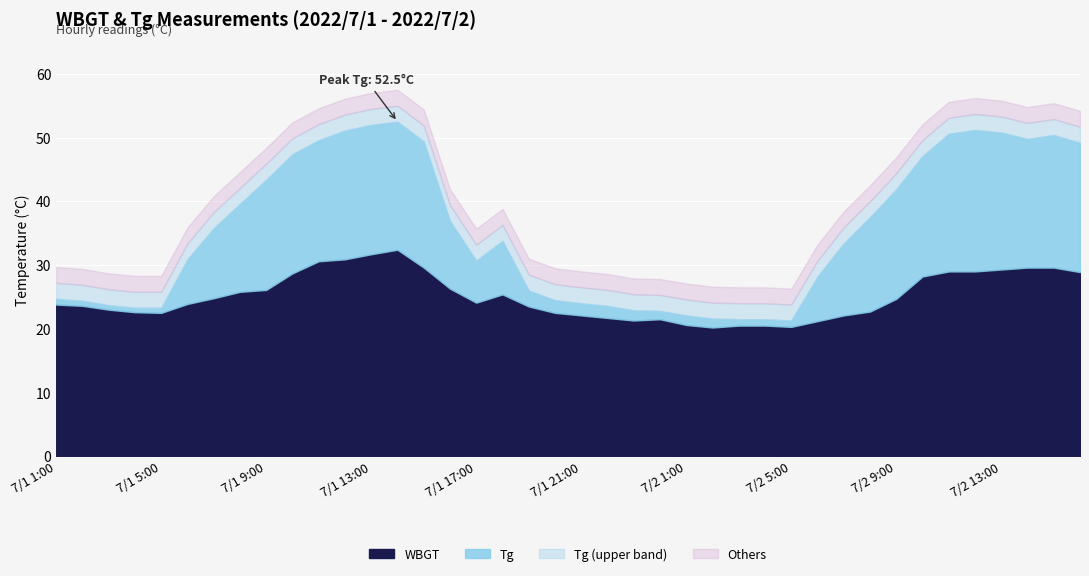

The Tg series shows 23.2 at 7/1 18:00. True or false?

False